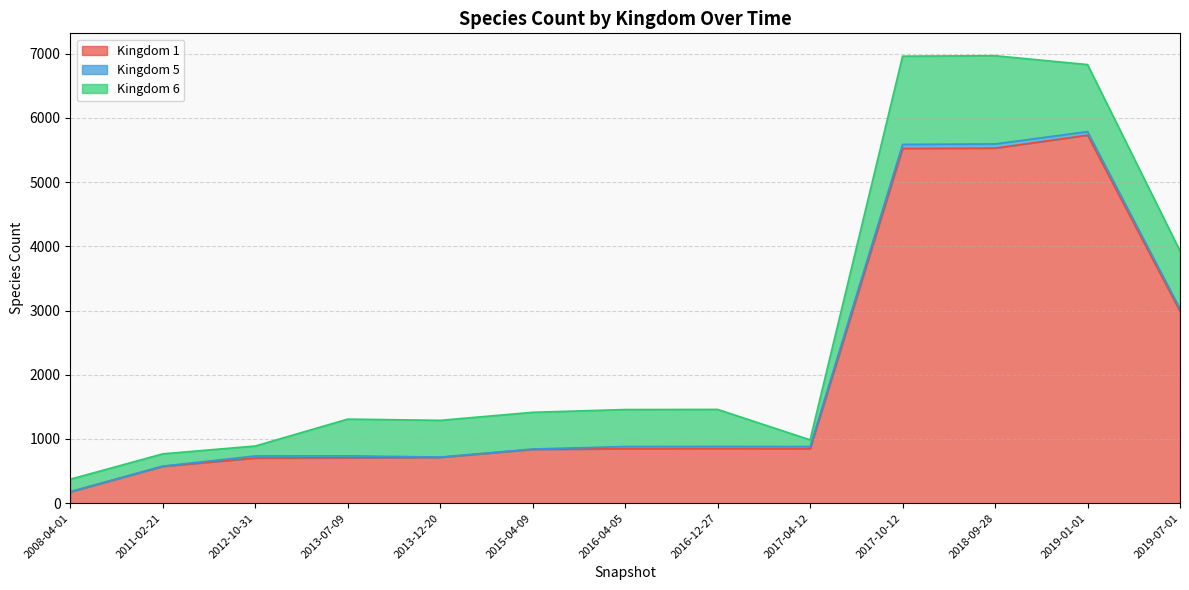

What is the spread (max minus min) of values at 2013-12-20?

710